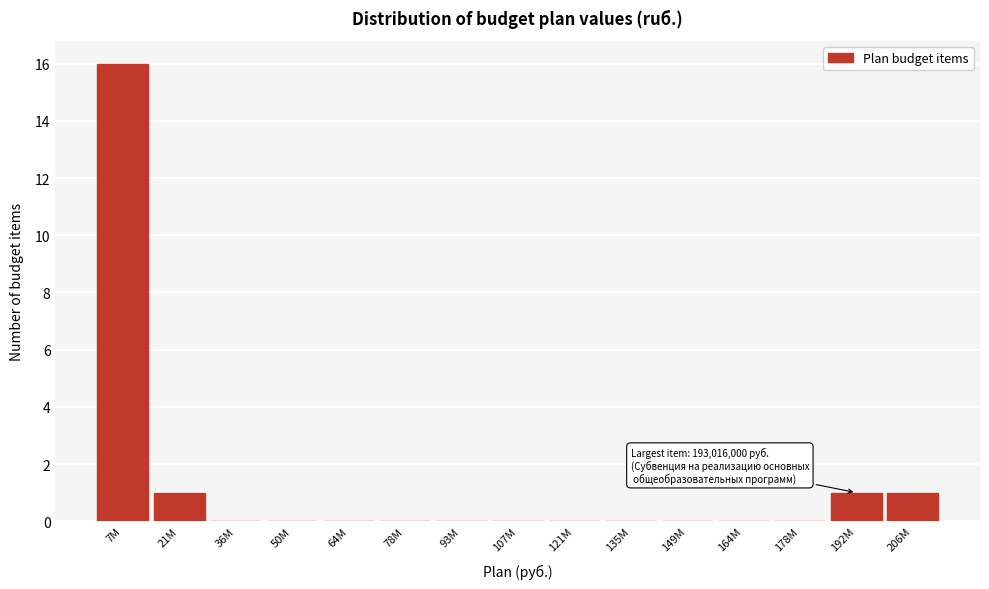

Reading right to left, transcribe all the data shown in this chart.

206M=1	192M=1	178M=0	164M=0	149M=0	135M=0	121M=0	107M=0	93M=0	78M=0	64M=0	50M=0	36M=0	21M=1	7M=16